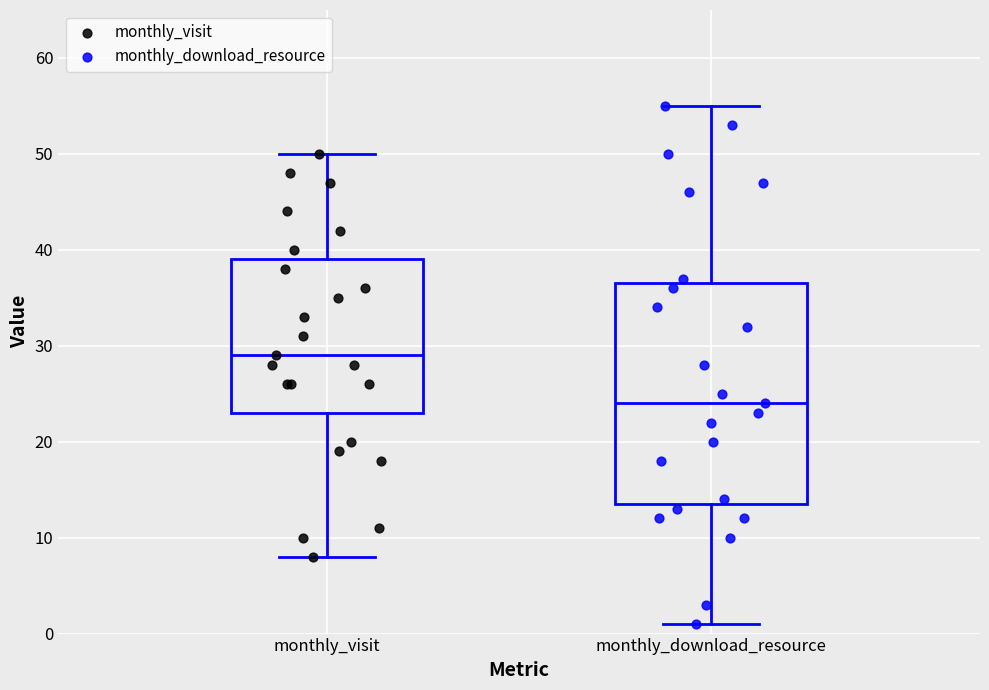

Which box's median line is the lowest?

monthly_download_resource